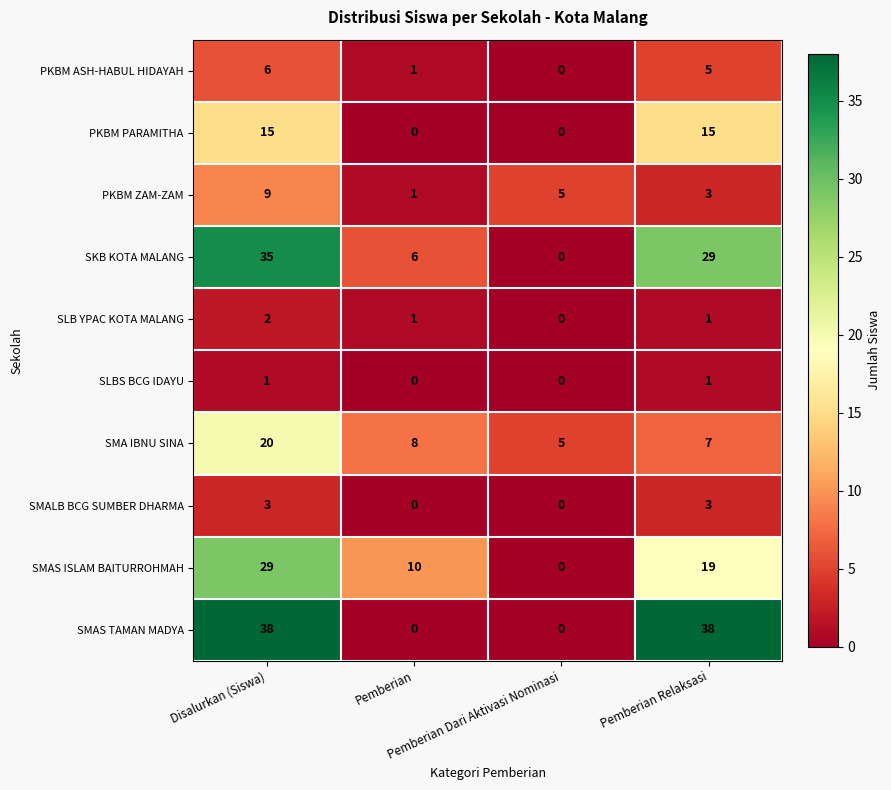

Rank the series at Disalurkan (Siswa) from highest to lowest value.

SMAS TAMAN MADYA, SKB KOTA MALANG, SMAS ISLAM BAITURROHMAH, SMA IBNU SINA, PKBM PARAMITHA, PKBM ZAM-ZAM, PKBM ASH-HABUL HIDAYAH, SMALB BCG SUMBER DHARMA, SLB YPAC KOTA MALANG, SLBS BCG IDAYU